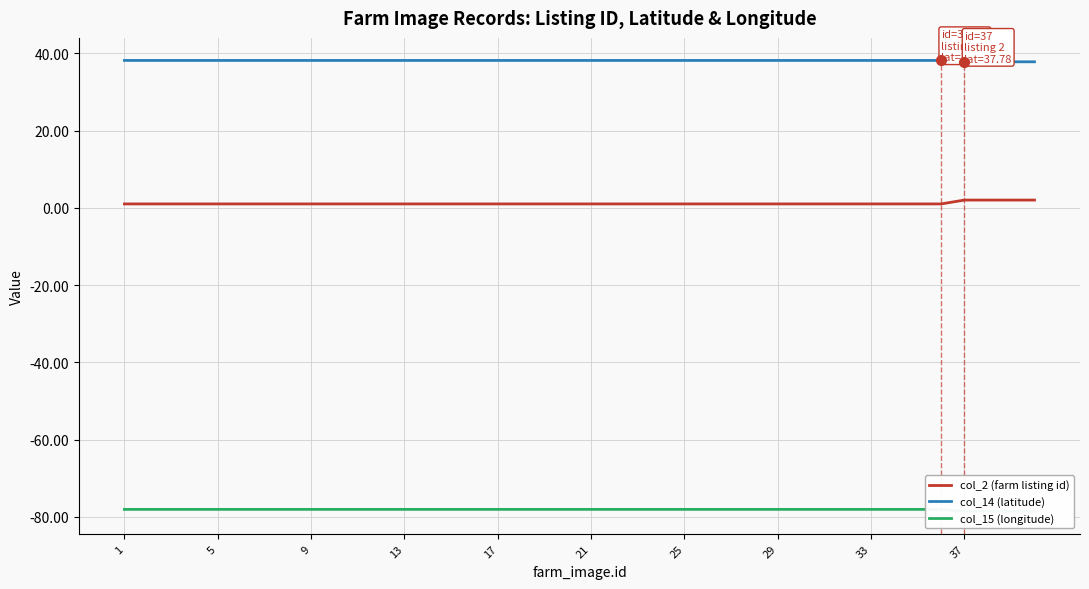

Rank the series by their maximum value, from lowest to highest.

col_15 (longitude), col_2 (farm listing id), col_14 (latitude)